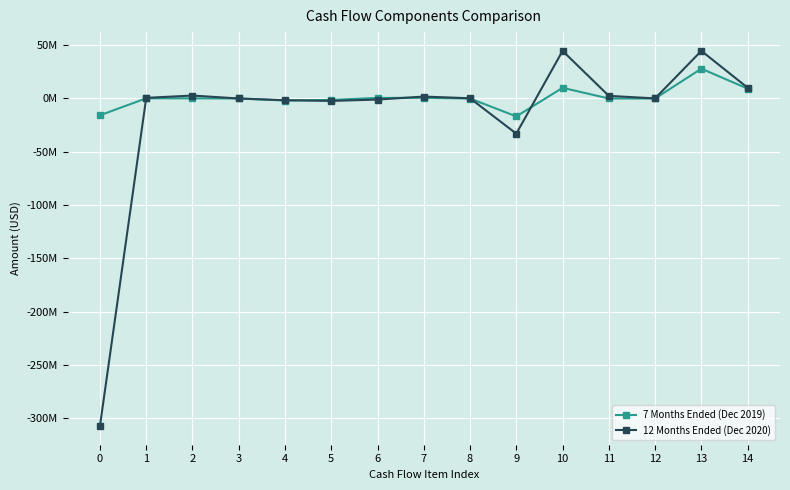

Reading left to right, what are all the values shown in this chart?

7 Months Ended (Dec 2019): 0=-15754428	1=203503	2=128988	3=0	4=-1901626	5=-1297035	6=534054	7=608783	8=-16870	9=-16799561	10=10006760	11=0	12=0	13=27949039	14=9247852
12 Months Ended (Dec 2020): 0=-307027145	1=590070	2=2771163	3=0	4=-1601151	5=-2283070	6=-997438	7=1812978	8=211014	9=-32950803	10=44650000	11=2457772	12=91103	13=44654444	14=10102490